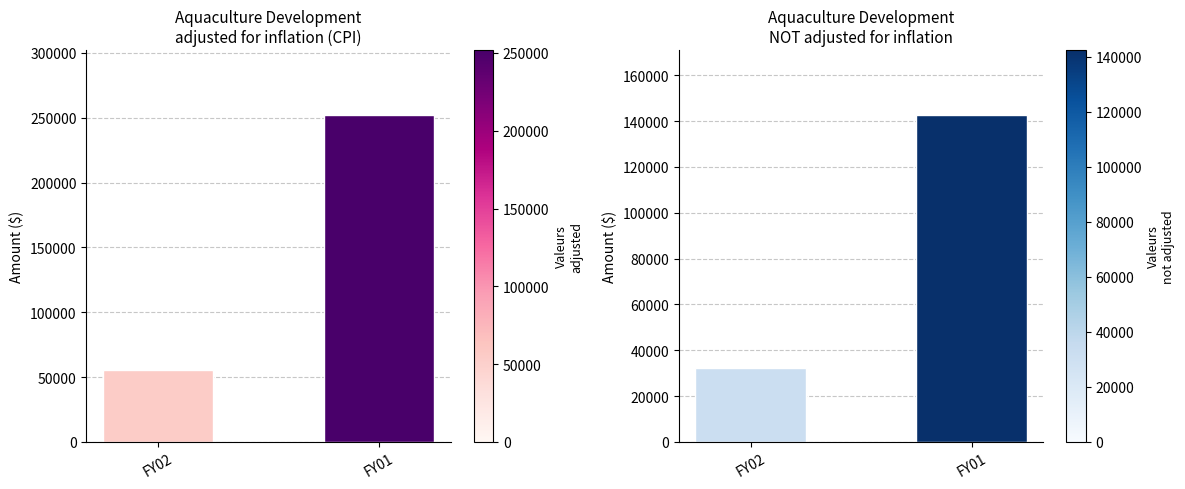

Which series has the largest range (max minus min)?

adjusted for inflation (CPI)